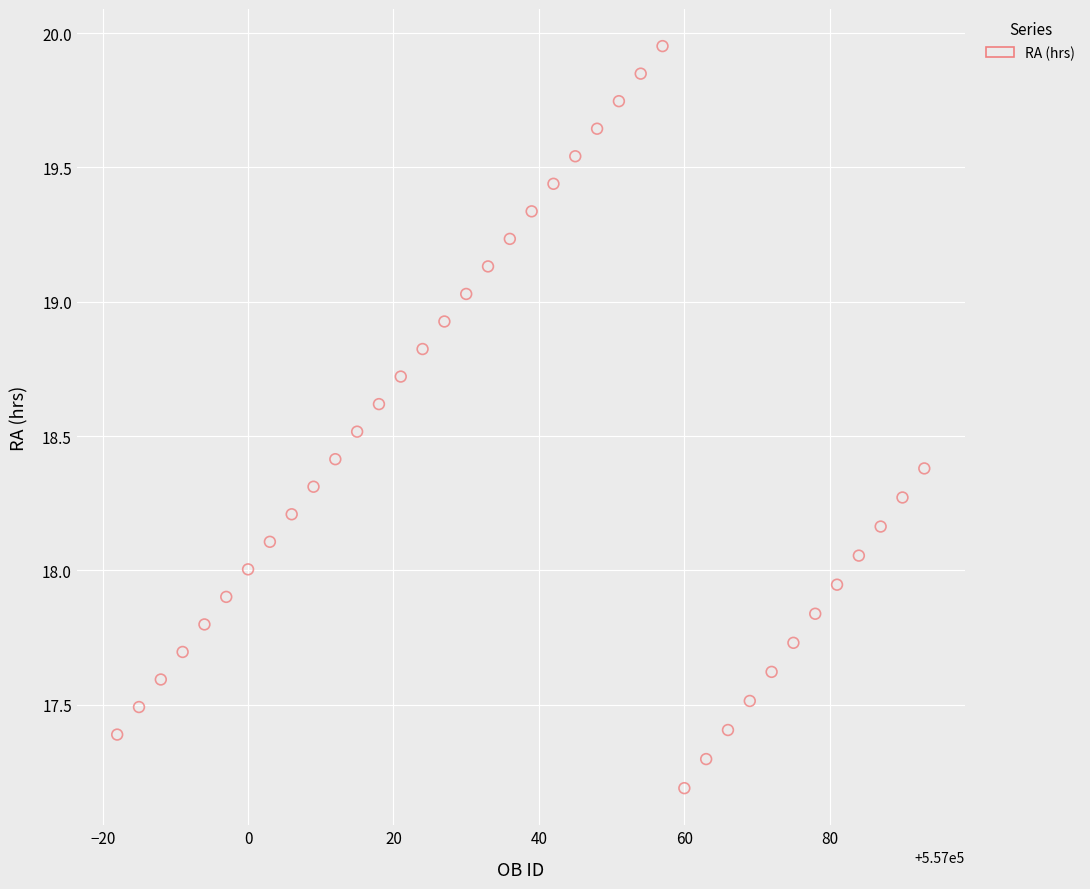

What is the range of X values (max minus min)?

111.0